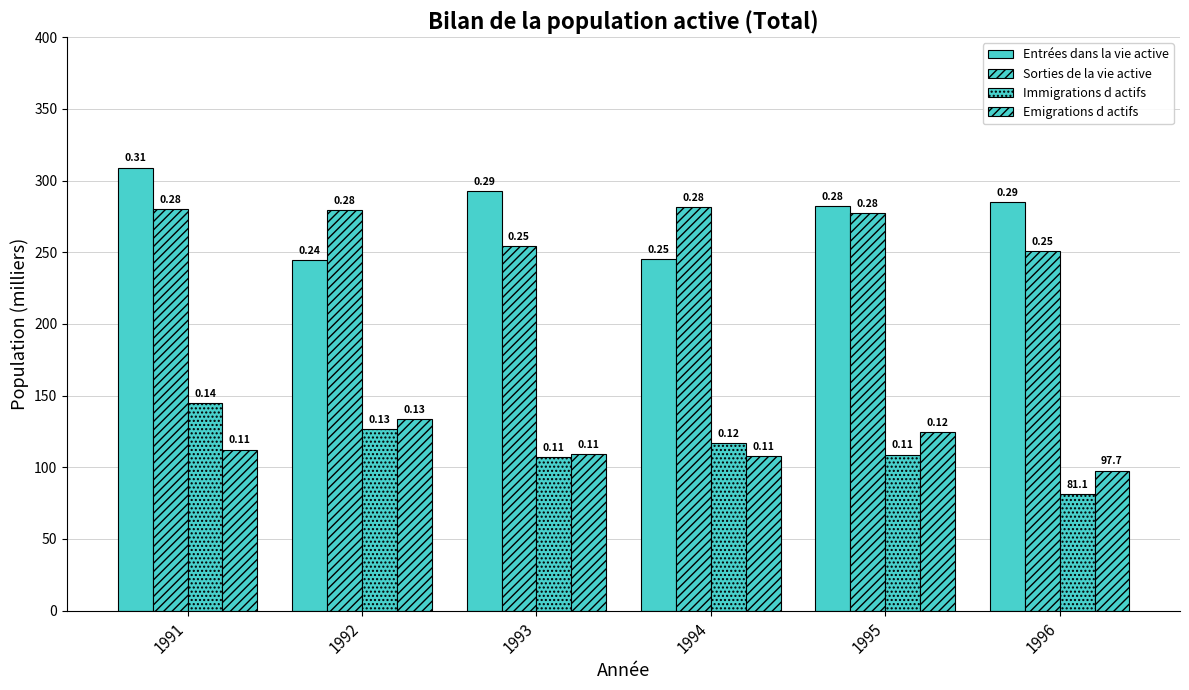

How many bars are there in total?

24